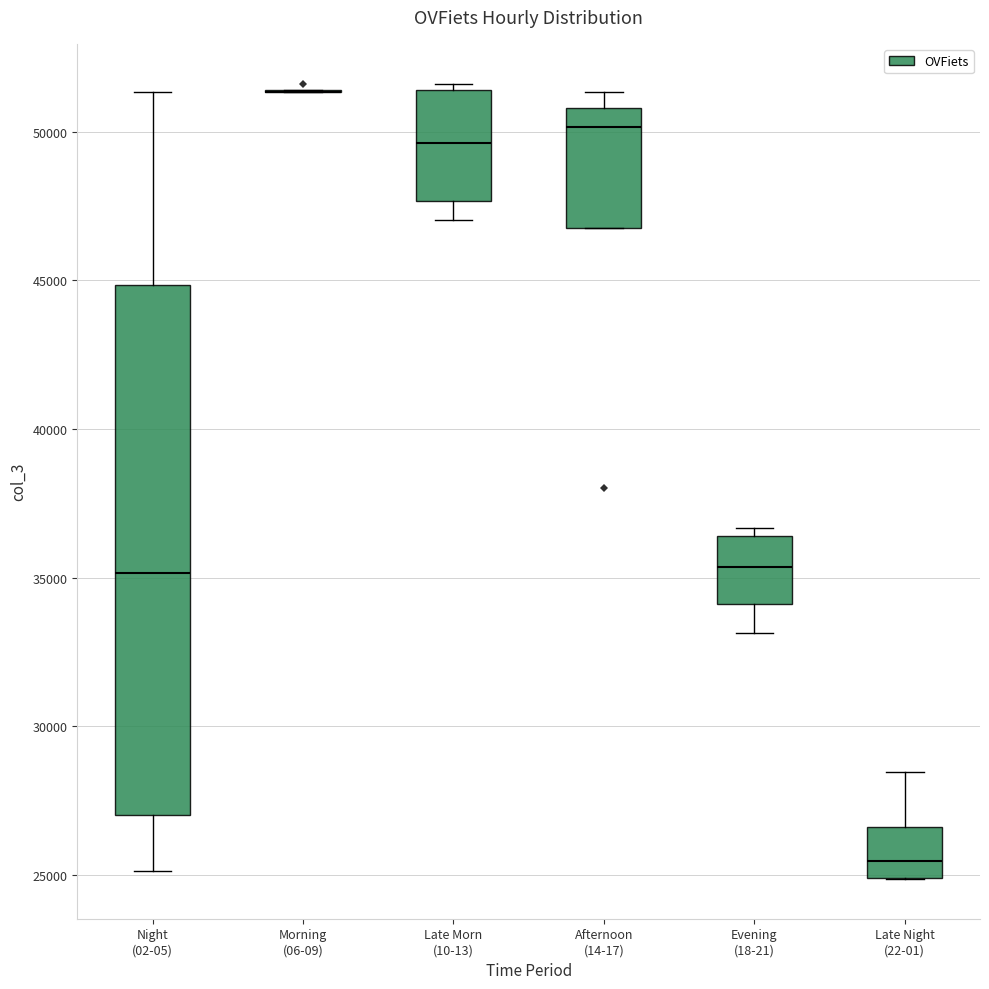

Which box is the tallest, from its lower edge to its upper edge?

Night (02-05)